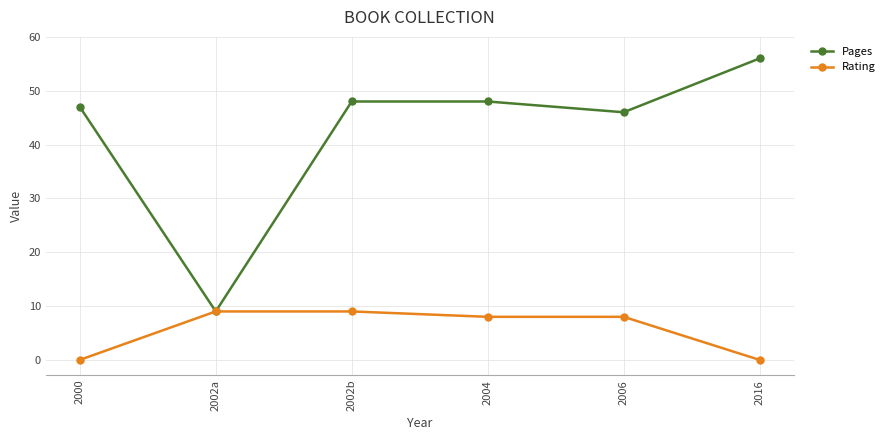

Reading right to left, transcribe all the data shown in this chart.

Pages: 2016=56	2006=46	2004=48	2002b=48	2002a=9	2000=47
Rating: 2016=0	2006=8	2004=8	2002b=9	2002a=9	2000=0